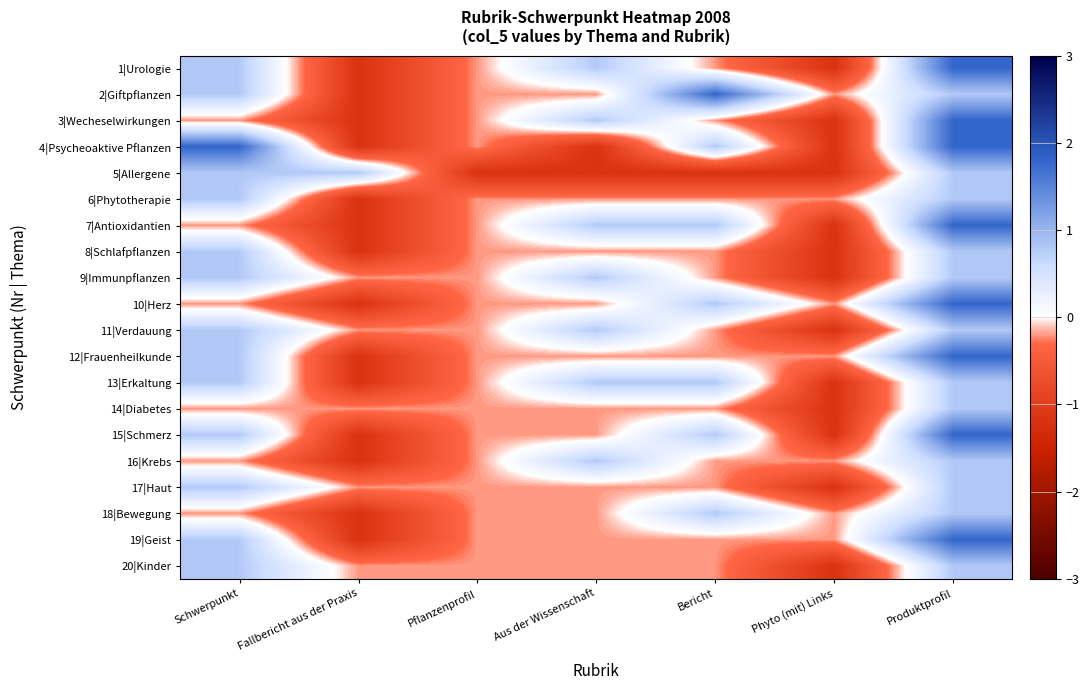

Reading left to right, list all the values displayed in this chart.

1|Urologie: Schwerpunkt=0.8	Fallbericht aus der Praxis=-1.2	Pflanzenprofil=-0.2	Aus der Wissenschaft=0.8	Bericht=-0.2	Phyto (mit) Links=-1.2	Produktprofil=1.8
2|Giftpflanzen: Schwerpunkt=0.8	Fallbericht aus der Praxis=-1.2	Pflanzenprofil=-0.2	Aus der Wissenschaft=-0.2	Bericht=1.8	Phyto (mit) Links=-0.2	Produktprofil=0.8
3|Wecheselwirkungen: Schwerpunkt=-0.2	Fallbericht aus der Praxis=-1.2	Pflanzenprofil=-0.2	Aus der Wissenschaft=0.8	Bericht=-0.2	Phyto (mit) Links=-1.2	Produktprofil=1.8
4|Psycheoaktive Pflanzen: Schwerpunkt=1.8	Fallbericht aus der Praxis=-1.2	Pflanzenprofil=-0.2	Aus der Wissenschaft=-1.2	Bericht=0.8	Phyto (mit) Links=-1.2	Produktprofil=1.8
5|Allergene: Schwerpunkt=0.8	Fallbericht aus der Praxis=0.8	Pflanzenprofil=-1.2	Aus der Wissenschaft=-1.2	Bericht=-1.2	Phyto (mit) Links=-1.2	Produktprofil=0.8
6|Phytotherapie: Schwerpunkt=0.8	Fallbericht aus der Praxis=-1.2	Pflanzenprofil=-0.2	Aus der Wissenschaft=-0.2	Bericht=-0.2	Phyto (mit) Links=-0.2	Produktprofil=0.8
7|Antioxidantien: Schwerpunkt=-0.2	Fallbericht aus der Praxis=-1.2	Pflanzenprofil=-0.2	Aus der Wissenschaft=0.8	Bericht=0.8	Phyto (mit) Links=-1.2	Produktprofil=1.8
8|Schlafpflanzen: Schwerpunkt=0.8	Fallbericht aus der Praxis=-1.2	Pflanzenprofil=-0.2	Aus der Wissenschaft=-0.2	Bericht=-0.2	Phyto (mit) Links=-1.2	Produktprofil=0.8
9|Immunpflanzen: Schwerpunkt=0.8	Fallbericht aus der Praxis=-0.2	Pflanzenprofil=-0.2	Aus der Wissenschaft=0.8	Bericht=-0.2	Phyto (mit) Links=-1.2	Produktprofil=0.8
10|Herz: Schwerpunkt=-0.2	Fallbericht aus der Praxis=-1.2	Pflanzenprofil=-0.2	Aus der Wissenschaft=-0.2	Bericht=0.8	Phyto (mit) Links=-0.2	Produktprofil=1.8
11|Verdauung: Schwerpunkt=0.8	Fallbericht aus der Praxis=-0.2	Pflanzenprofil=-0.2	Aus der Wissenschaft=0.8	Bericht=-0.2	Phyto (mit) Links=-1.2	Produktprofil=0.8
12|Frauenheilkunde: Schwerpunkt=0.8	Fallbericht aus der Praxis=-1.2	Pflanzenprofil=-0.2	Aus der Wissenschaft=-0.2	Bericht=-0.2	Phyto (mit) Links=-0.2	Produktprofil=1.8
13|Erkaltung: Schwerpunkt=0.8	Fallbericht aus der Praxis=-1.2	Pflanzenprofil=-0.2	Aus der Wissenschaft=0.8	Bericht=0.8	Phyto (mit) Links=-1.2	Produktprofil=0.8
14|Diabetes: Schwerpunkt=-0.2	Fallbericht aus der Praxis=-0.2	Pflanzenprofil=-0.2	Aus der Wissenschaft=-0.2	Bericht=-0.2	Phyto (mit) Links=-1.2	Produktprofil=0.8
15|Schmerz: Schwerpunkt=0.8	Fallbericht aus der Praxis=-1.2	Pflanzenprofil=-0.2	Aus der Wissenschaft=-0.2	Bericht=0.8	Phyto (mit) Links=-1.2	Produktprofil=1.8
16|Krebs: Schwerpunkt=-0.2	Fallbericht aus der Praxis=-1.2	Pflanzenprofil=-0.2	Aus der Wissenschaft=0.8	Bericht=-0.2	Phyto (mit) Links=-0.2	Produktprofil=0.8
17|Haut: Schwerpunkt=0.8	Fallbericht aus der Praxis=-0.2	Pflanzenprofil=-0.2	Aus der Wissenschaft=-0.2	Bericht=-0.2	Phyto (mit) Links=-1.2	Produktprofil=0.8
18|Bewegung: Schwerpunkt=-0.2	Fallbericht aus der Praxis=-1.2	Pflanzenprofil=-0.2	Aus der Wissenschaft=-0.2	Bericht=0.8	Phyto (mit) Links=-0.2	Produktprofil=0.8
19|Geist: Schwerpunkt=0.8	Fallbericht aus der Praxis=-1.2	Pflanzenprofil=-0.2	Aus der Wissenschaft=-0.2	Bericht=-0.2	Phyto (mit) Links=-0.2	Produktprofil=1.8
20|Kinder: Schwerpunkt=0.8	Fallbericht aus der Praxis=-0.2	Pflanzenprofil=-0.2	Aus der Wissenschaft=-0.2	Bericht=-0.2	Phyto (mit) Links=-1.2	Produktprofil=0.8